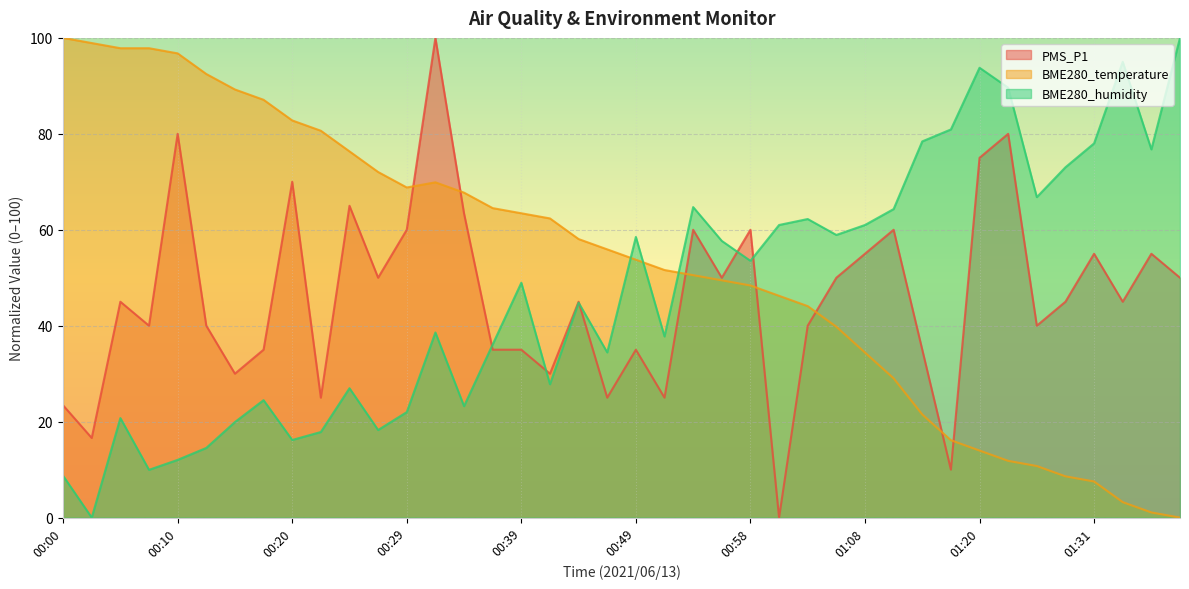

At which category does the chart reach its peak across all series?

00:32